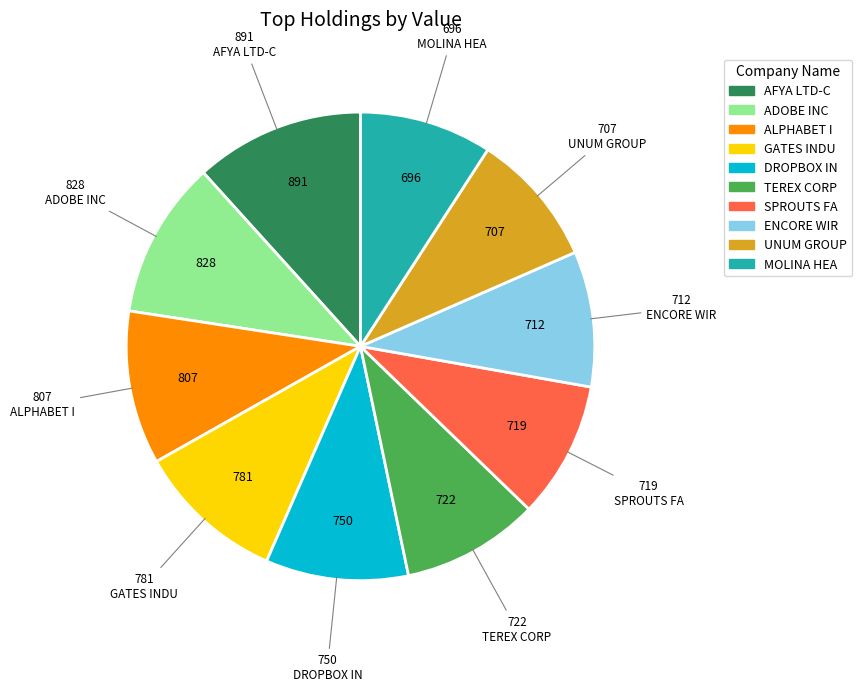

Is SPROUTS FA the majority of the pie?

No